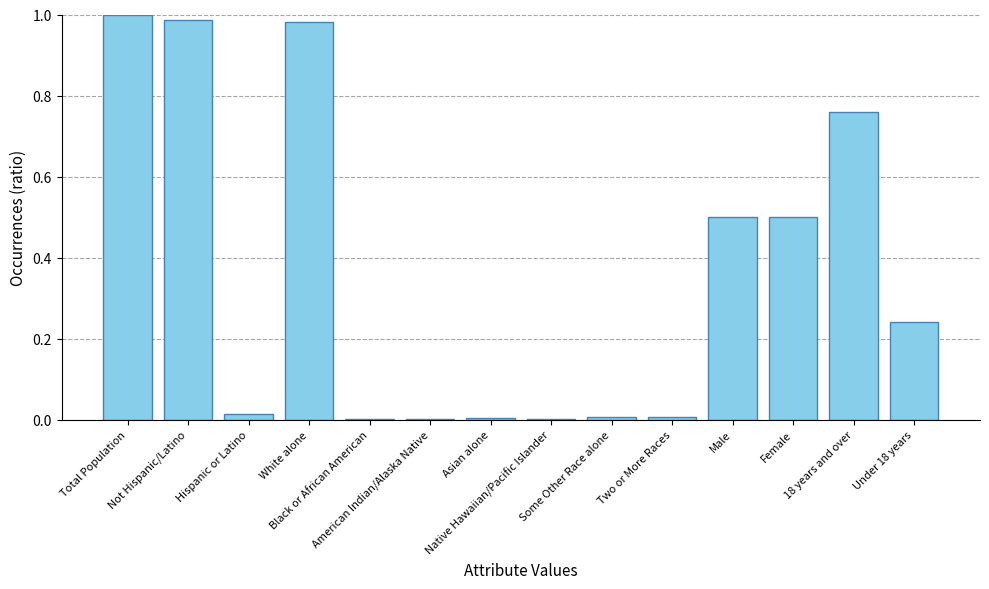

What is the sum of all values?

5.0